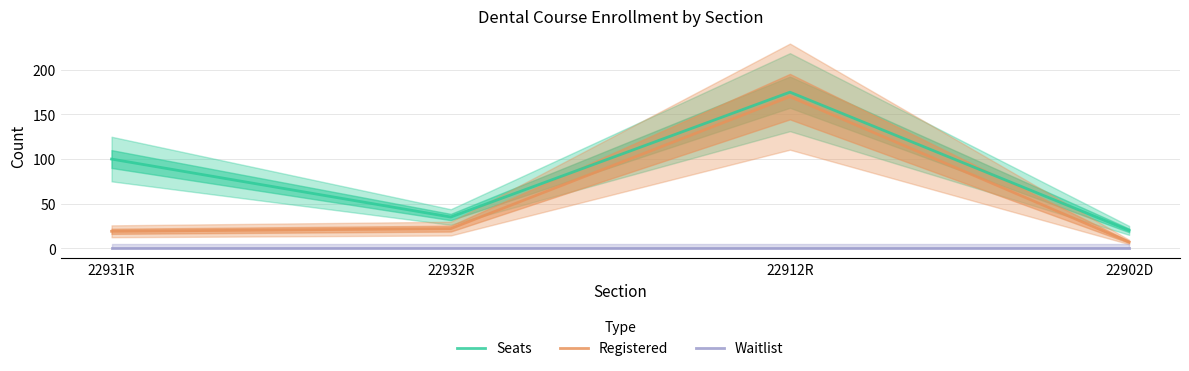

How many categories are shown in the chart?

4